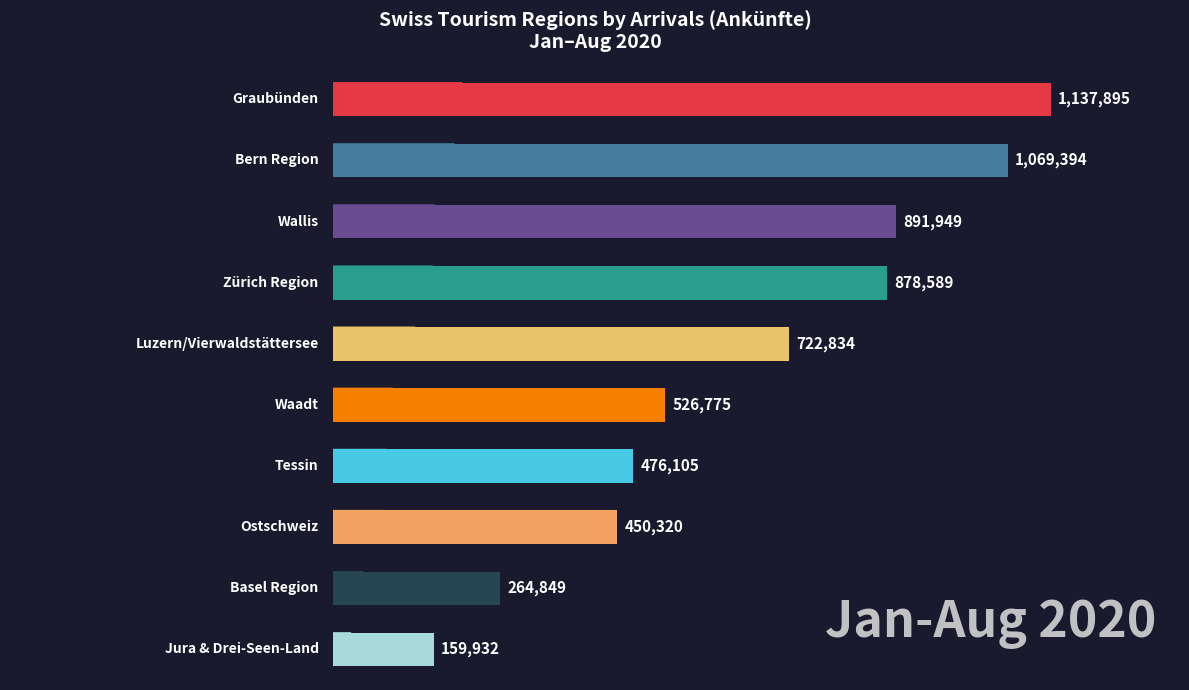

What is the sum of all values?

6578642